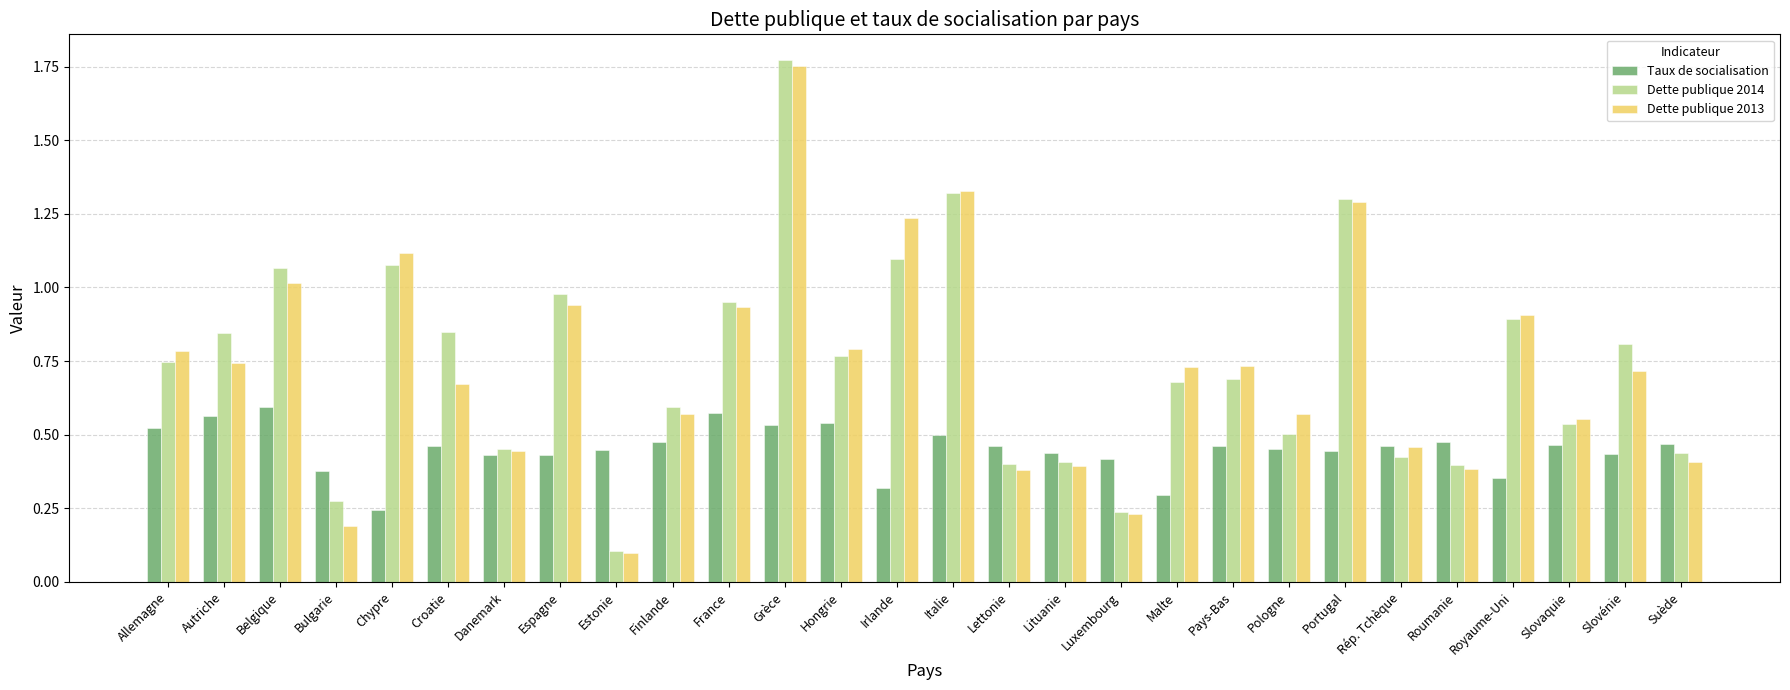

Which category has the highest value across all series?

Grèce